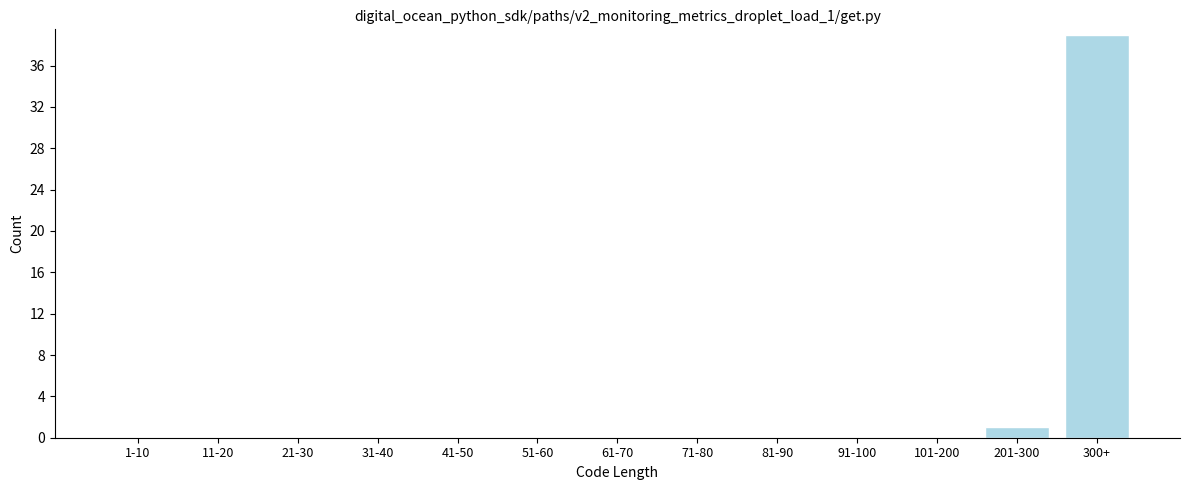

Reading right to left, list all the values displayed in this chart.

300+=39	201-300=1	101-200=0	91-100=0	81-90=0	71-80=0	61-70=0	51-60=0	41-50=0	31-40=0	21-30=0	11-20=0	1-10=0